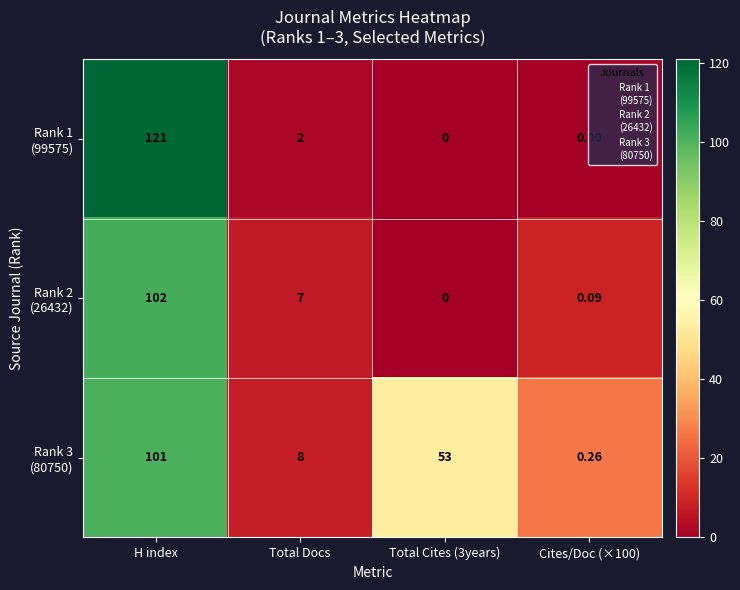

At which category does the chart reach its peak across all series?

H index